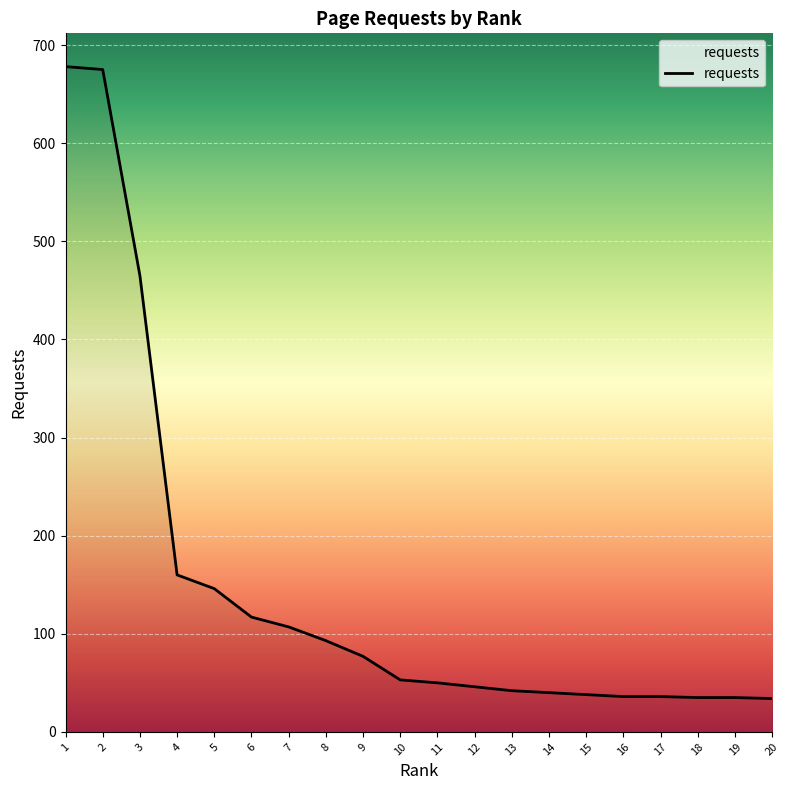

The chart shows a value of 10 at 19. True or false?

False